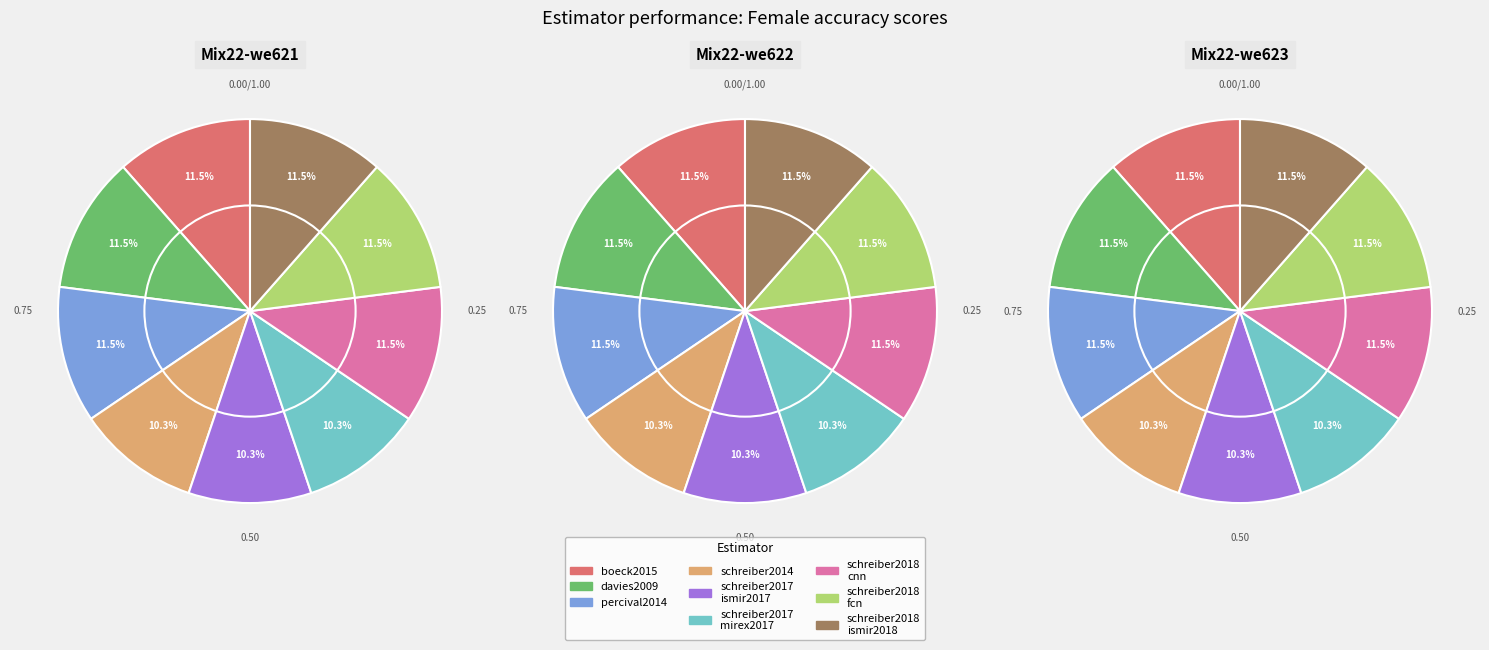

To the nearest percent, what is the difference between the largest and smallest slice percentages?

1%